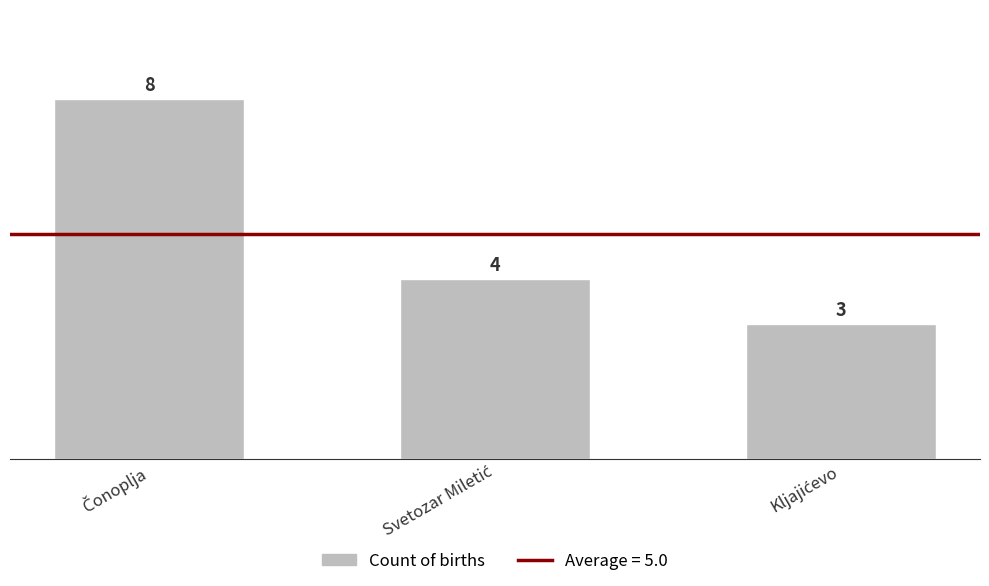

Count the values in the range 3 to 8.

3